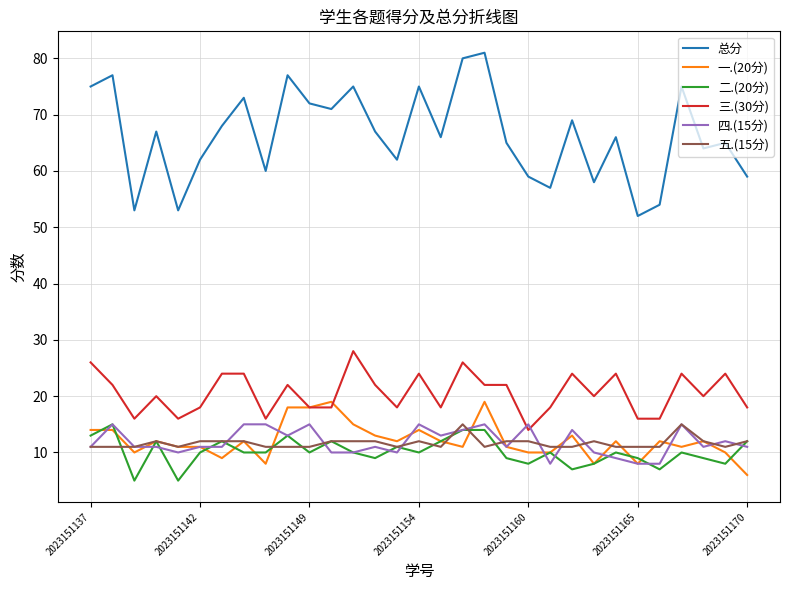

True or false: 二.(20分) has more than 0 interior local peaks.

True